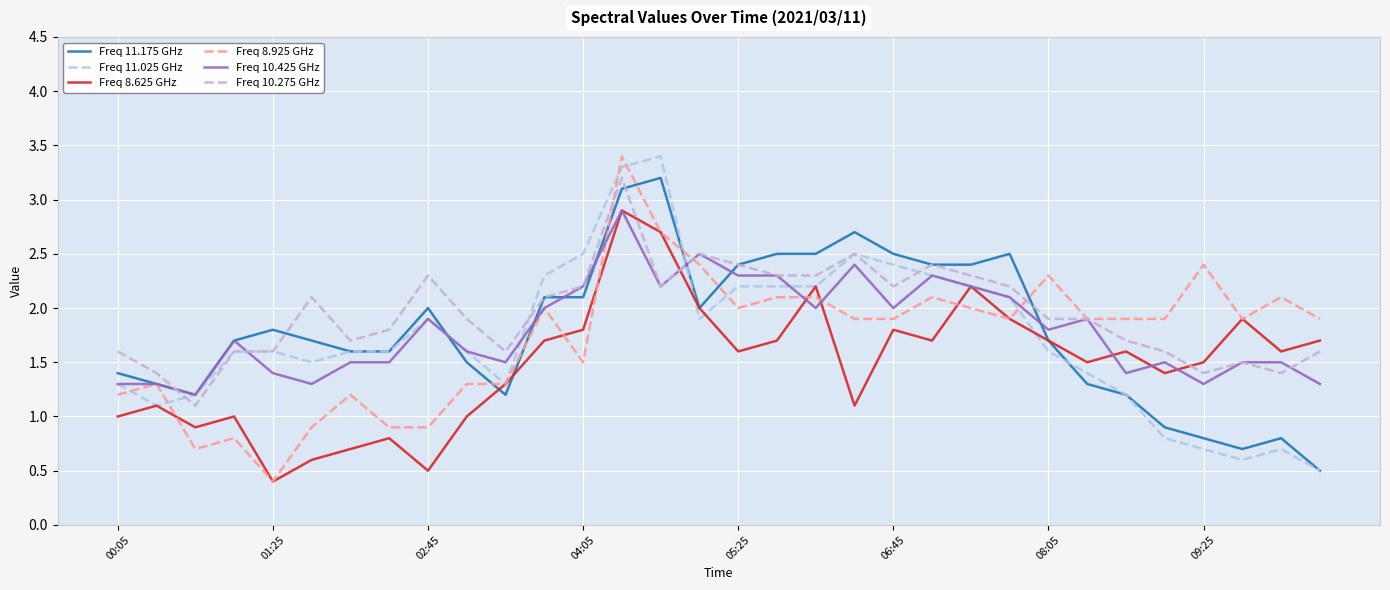

Which series ends up on top after the final intersection of Freq 11.025 GHz and Freq 10.275 GHz?

Freq 10.275 GHz